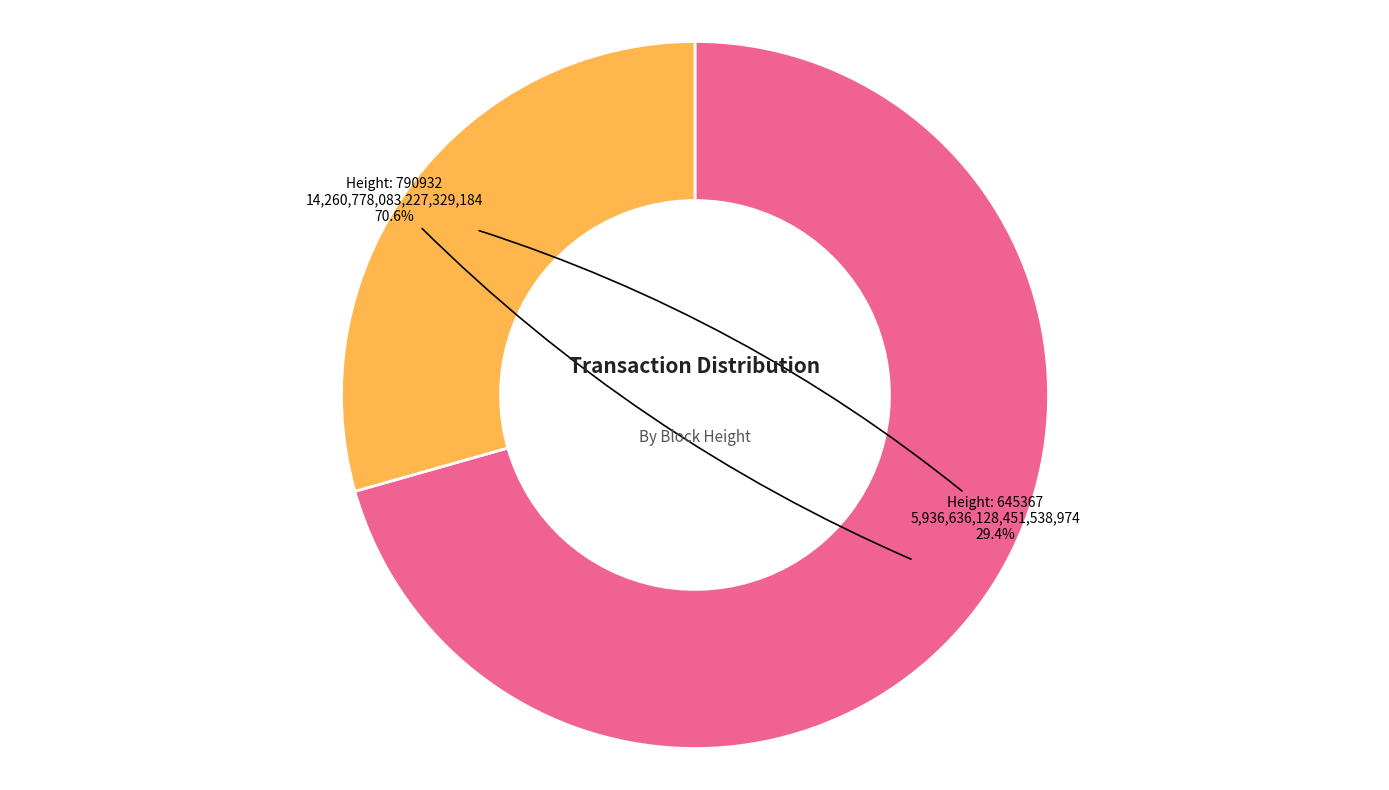

Is there a majority slice in this chart?

Yes